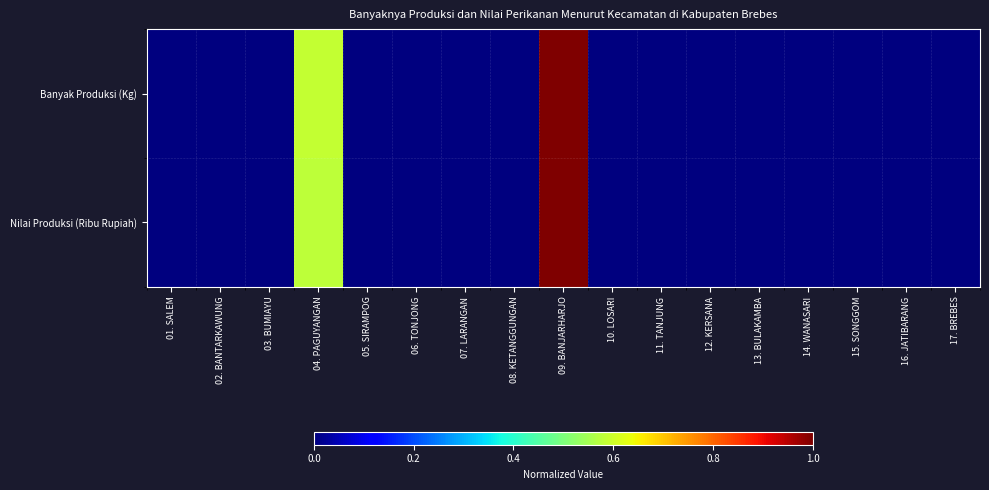

Reading left to right, what are all the values shown in this chart?

Banyak Produksi (Kg): 01. SALEM=0.0	02. BANTARKAWUNG=0.0	03. BUMIAYU=0.0	04. PAGUYANGAN=0.6	05. SIRAMPOG=0.0	06. TONJONG=0.0	07. LARANGAN=0.0	08. KETANGGUNGAN=0.0	09. BANJARHARJO=1.0	10. LOSARI=0.0	11. TANJUNG=0.0	12. KERSANA=0.0	13. BULAKAMBA=0.0	14. WANASARI=0.0	15. SONGGOM=0.0	16. JATIBARANG=0.0	17. BREBES=0.0
Nilai Produksi (Ribu Rupiah): 01. SALEM=0.0	02. BANTARKAWUNG=0.0	03. BUMIAYU=0.0	04. PAGUYANGAN=0.6	05. SIRAMPOG=0.0	06. TONJONG=0.0	07. LARANGAN=0.0	08. KETANGGUNGAN=0.0	09. BANJARHARJO=1.0	10. LOSARI=0.0	11. TANJUNG=0.0	12. KERSANA=0.0	13. BULAKAMBA=0.0	14. WANASARI=0.0	15. SONGGOM=0.0	16. JATIBARANG=0.0	17. BREBES=0.0